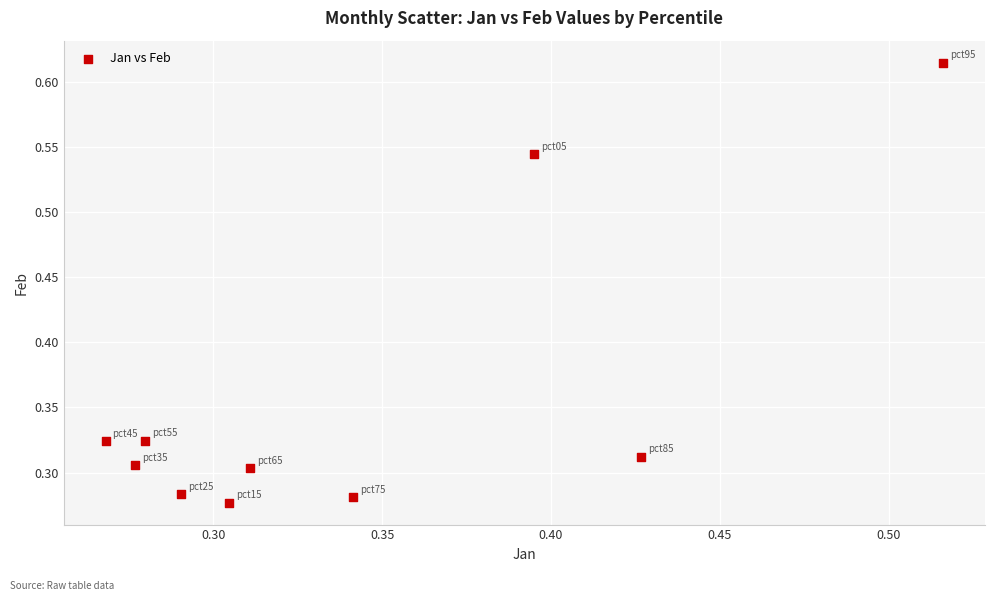

What is the average Y value?

0.4